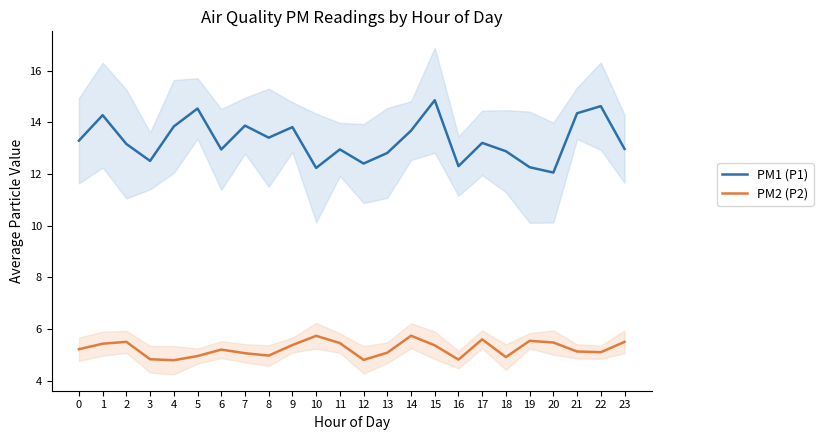

In PM1 (P1), how many points are lower than both neighbors (excluding endpoints)?

7